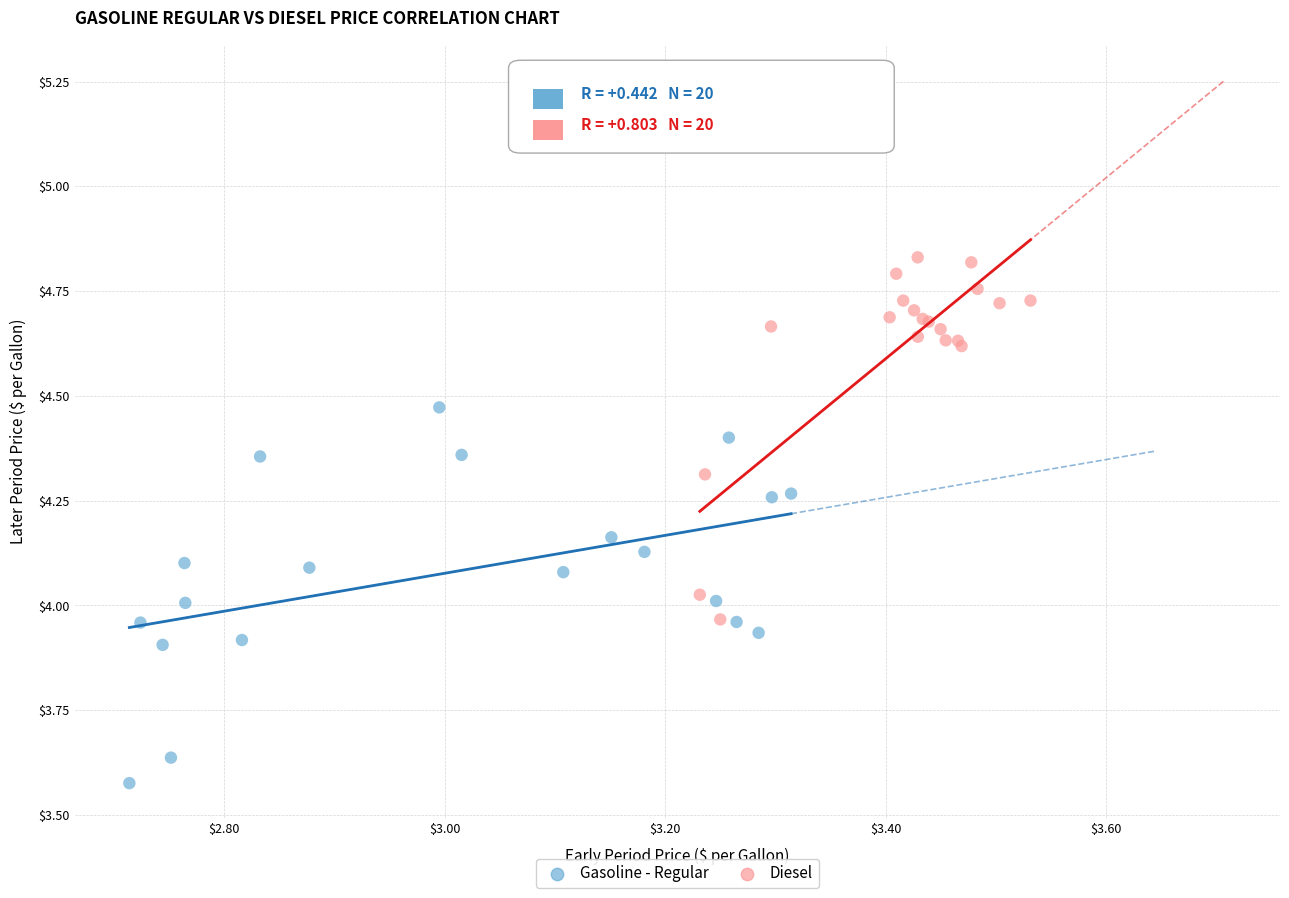

Which series reaches the minimum Y coordinate?

Gasoline - Regular